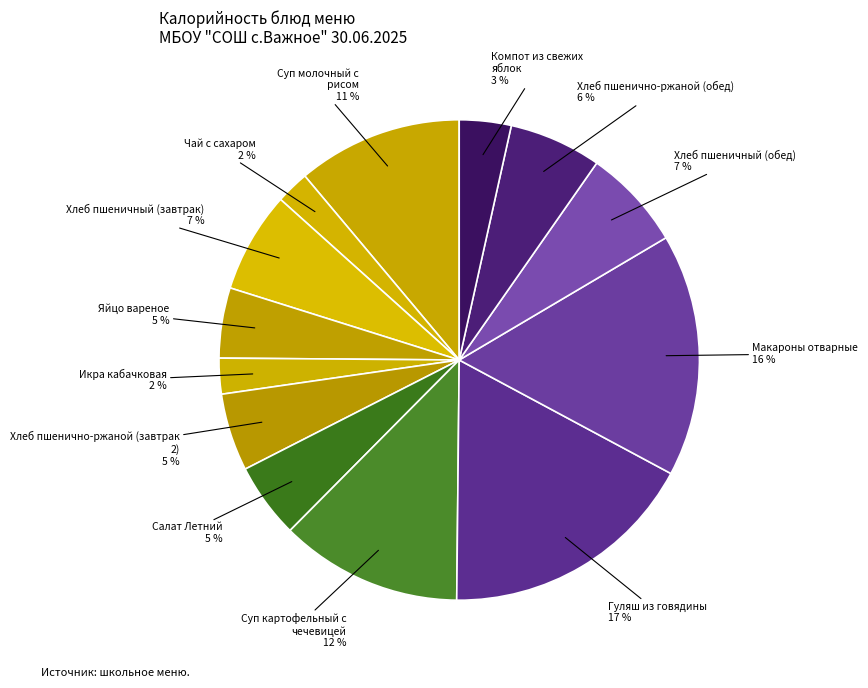

Which slice is the largest?

Гуляш из говядины